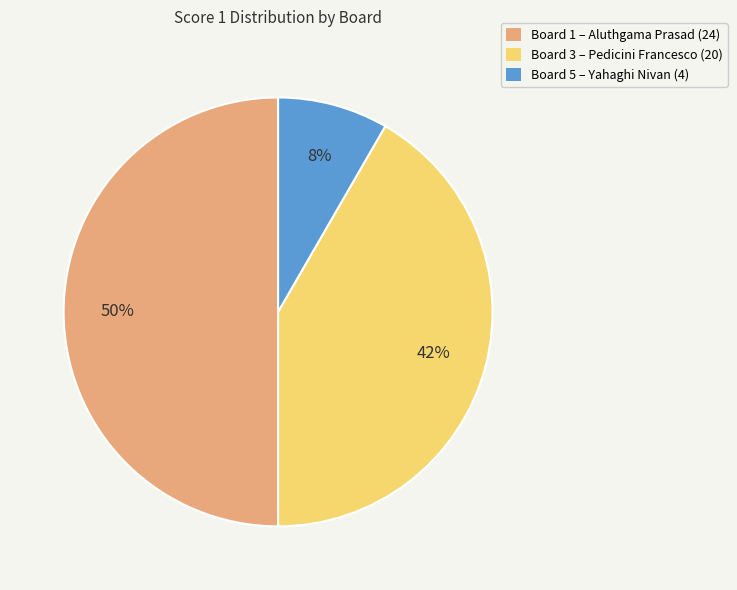

Count the number of slices in the pie.

3